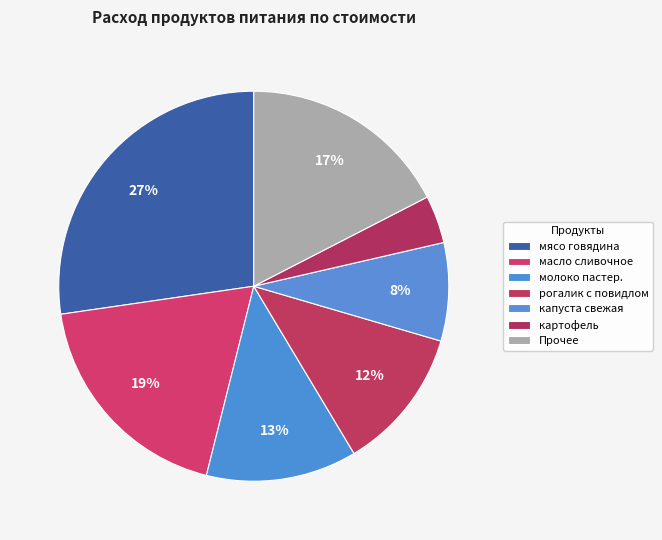

How many slices are in this pie chart?

7